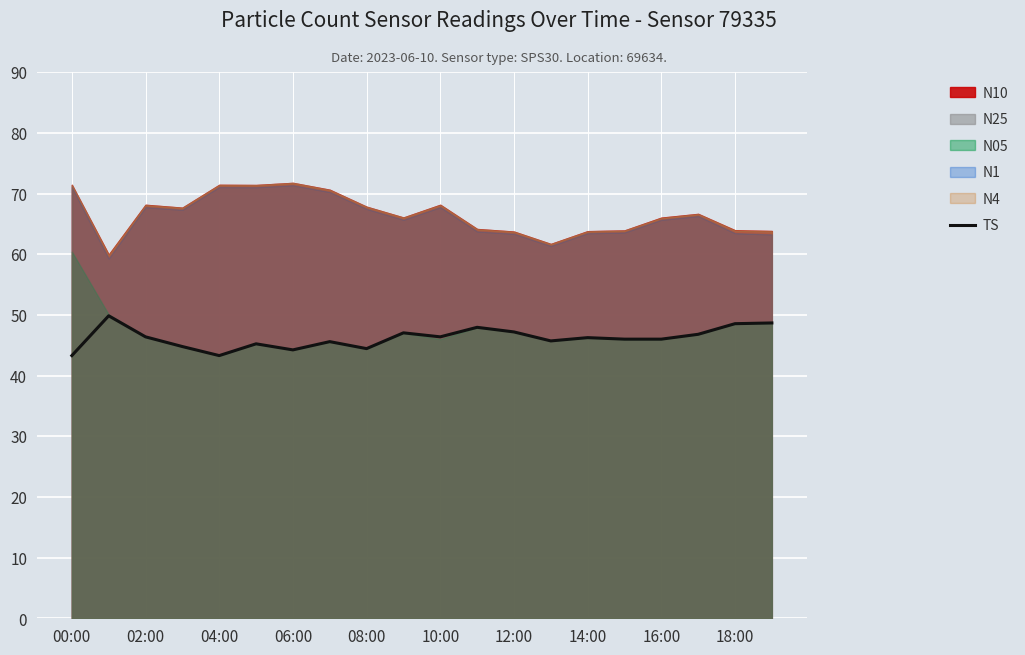

Is it true that TS equals 67.8 at 14:00?

False